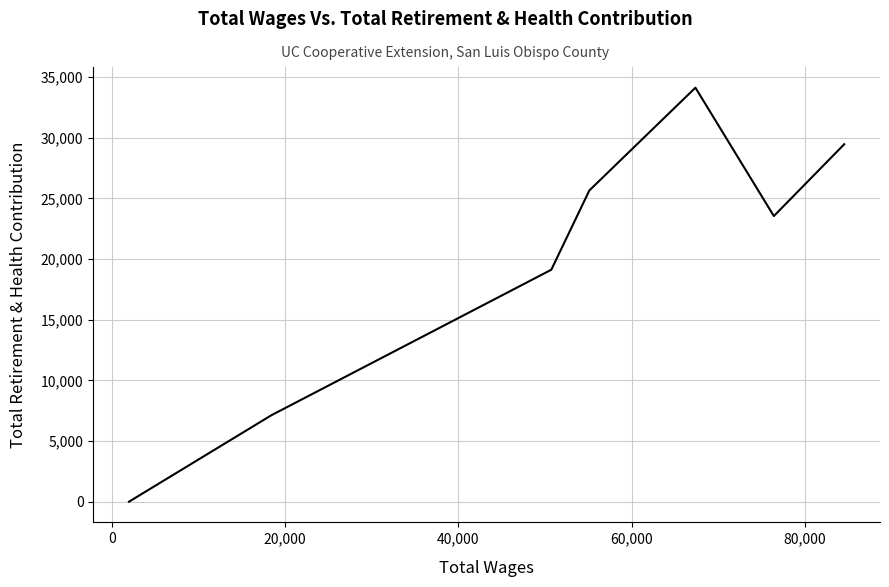

What is the greatest value displayed?

34135